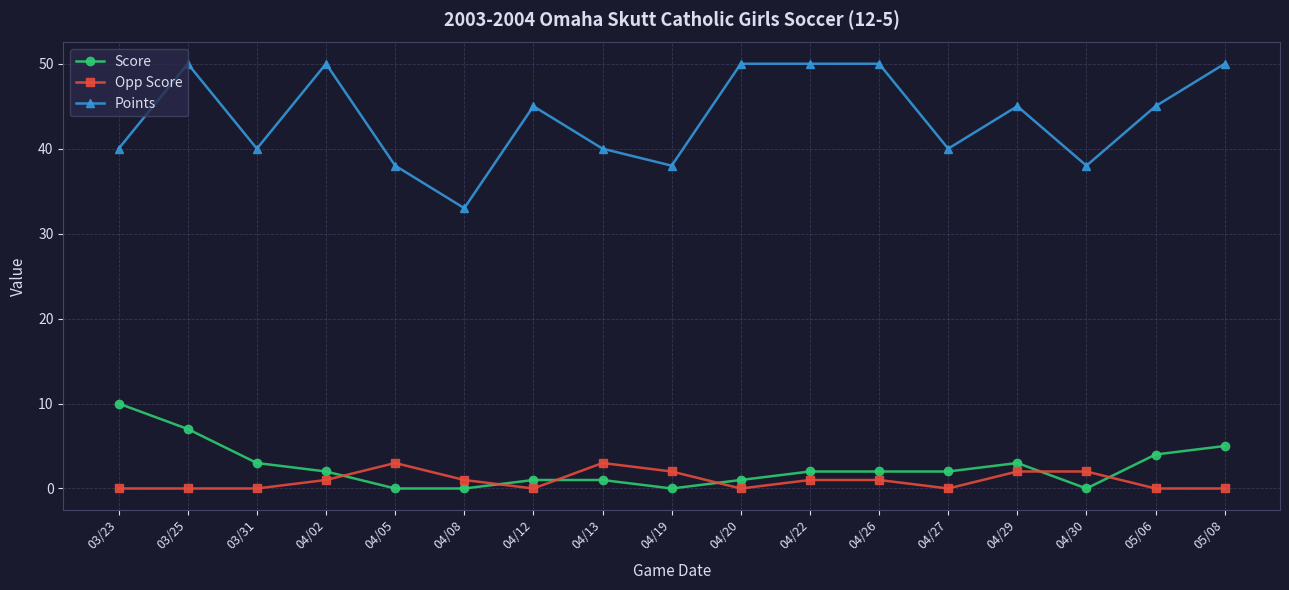

What are all the series names shown in the legend?

Score, Opp Score, Points